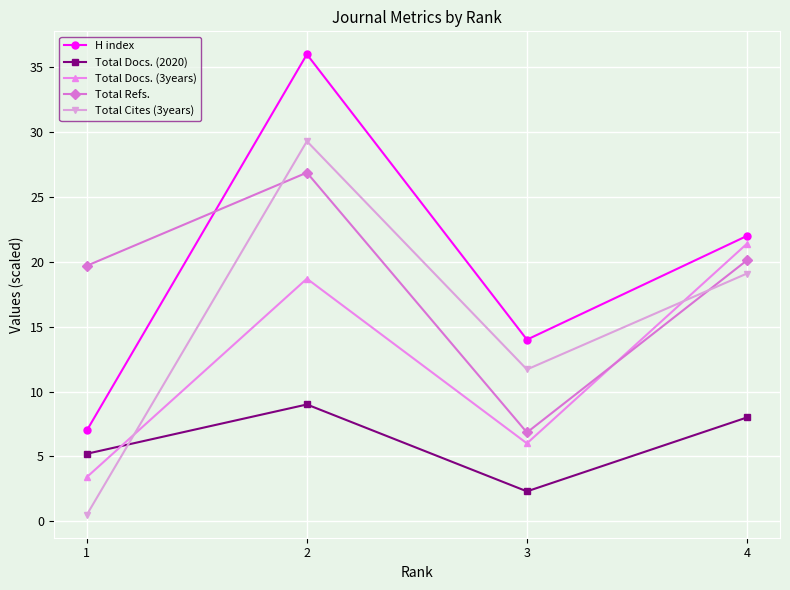

What is the average value of the Total Cites (3years) series?

15.2